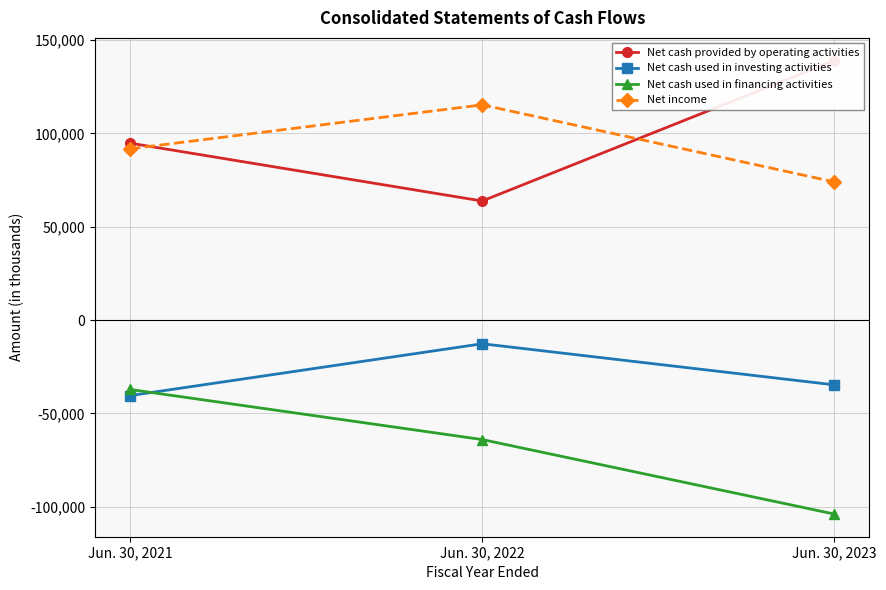

Reading left to right, extract all data points from this chart.

Net cash provided by operating activities: 94812	63808	139066
Net cash used in investing activities: -40461	-12674	-34693
Net cash used in financing activities: -37175	-64008	-103925
Net income: 91778	115347	74049